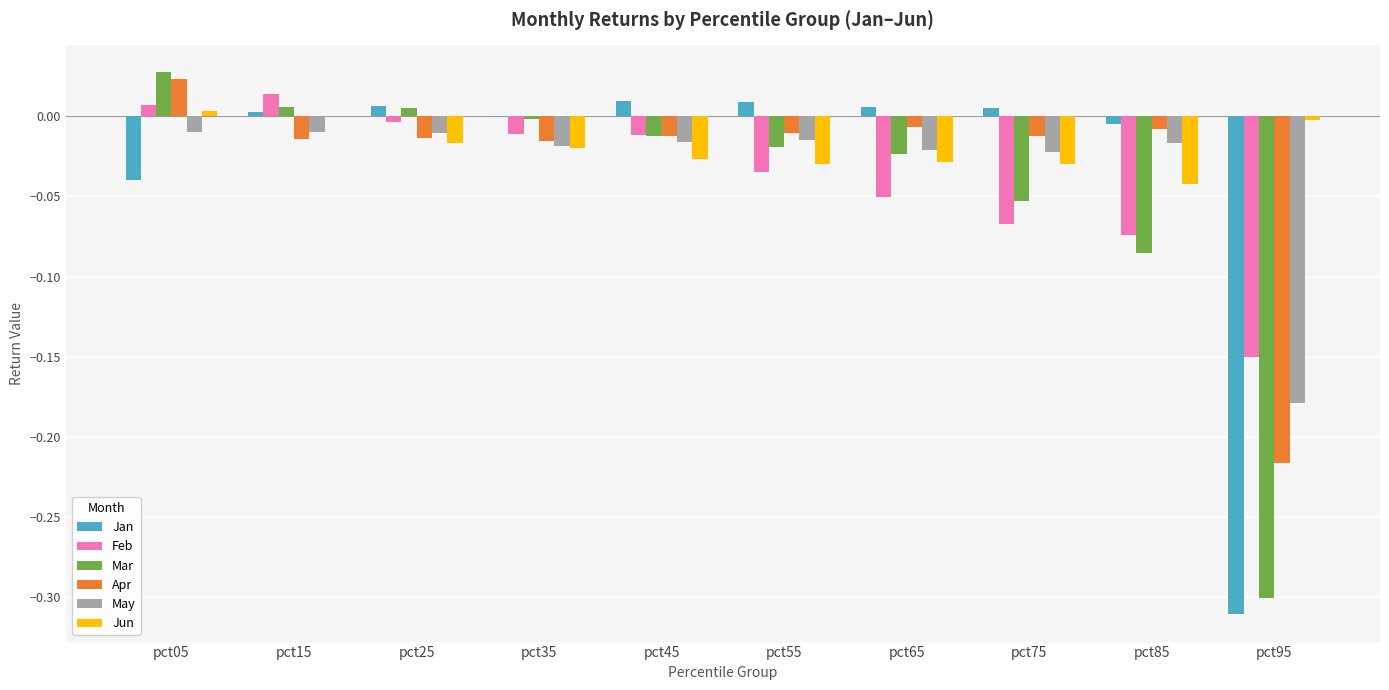

How many series are shown in this chart?

6